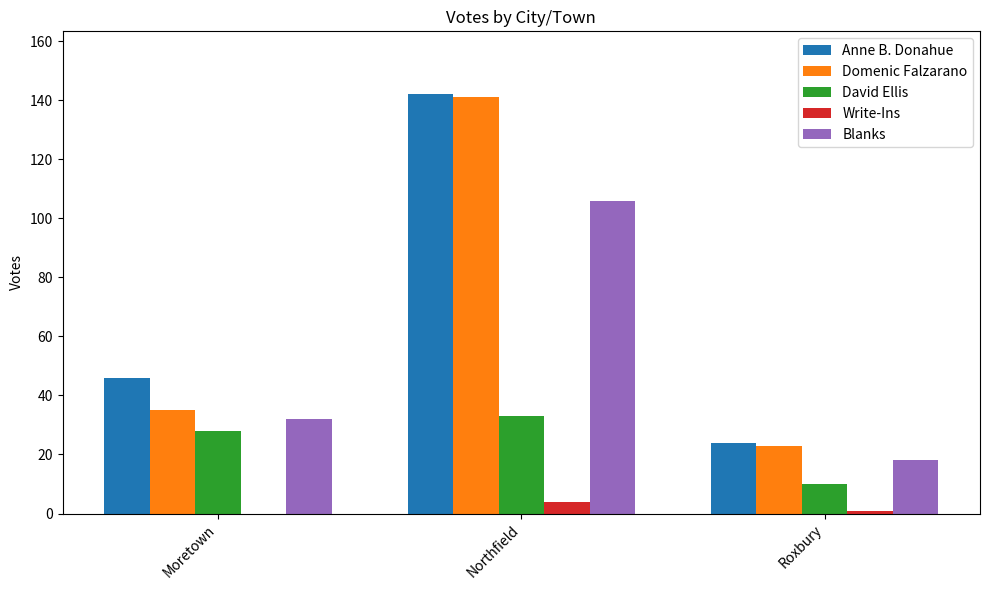

How many categories are shown in the chart?

3